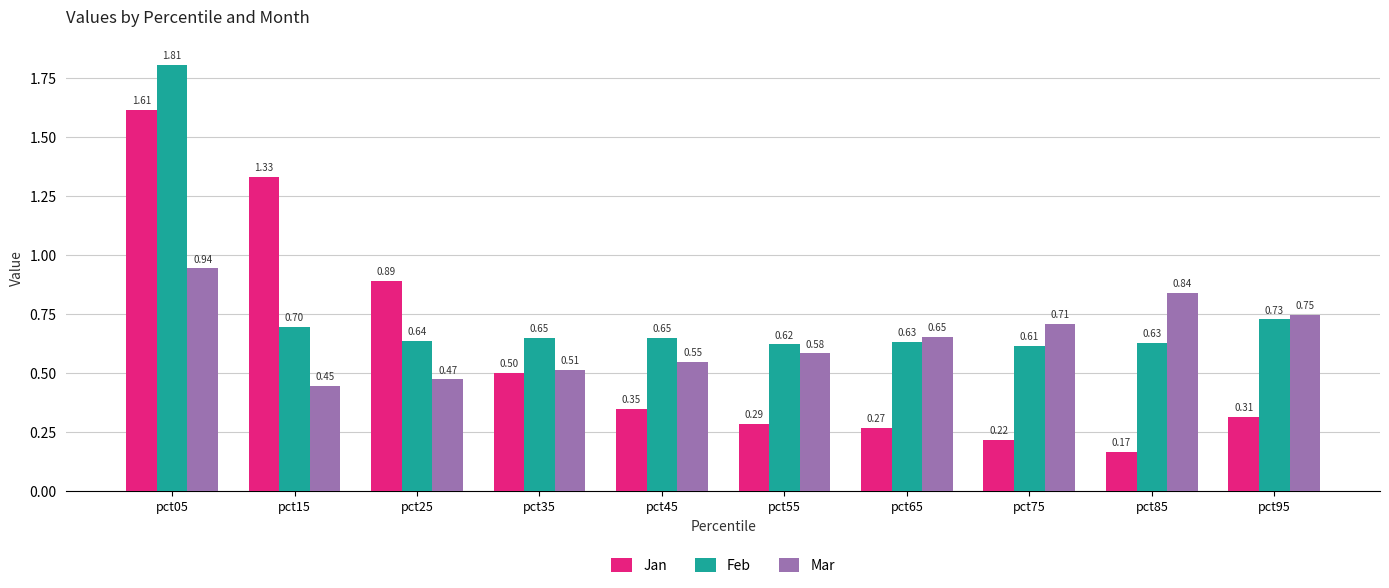

What is the difference between the maximum and minimum values in the Mar series?

0.5